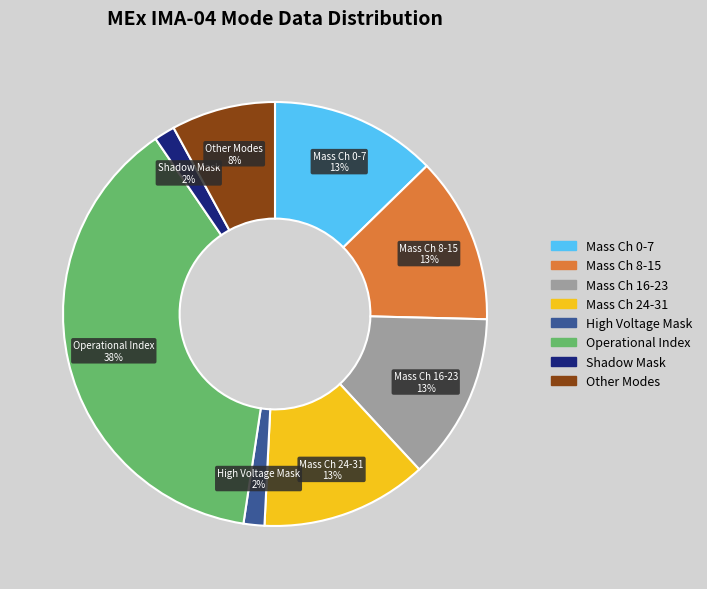

Is there any slice that represents more than half of the pie?

No